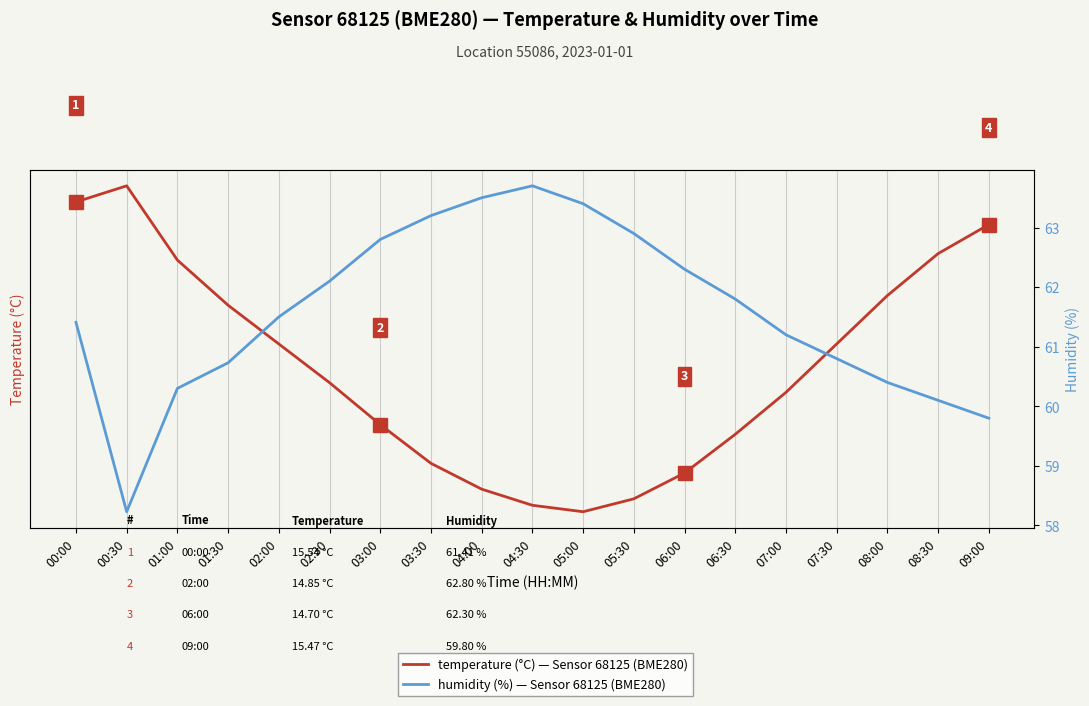

At which category does temperature (°C) reach its first local valley?

05:00